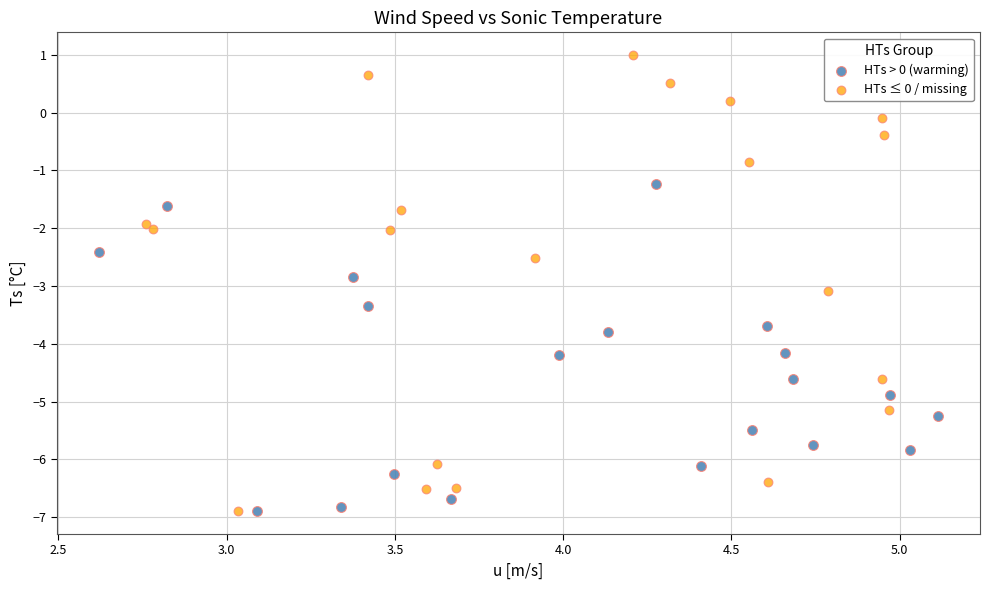

Which series reaches the maximum Y coordinate?

HTs ≤ 0 / missing